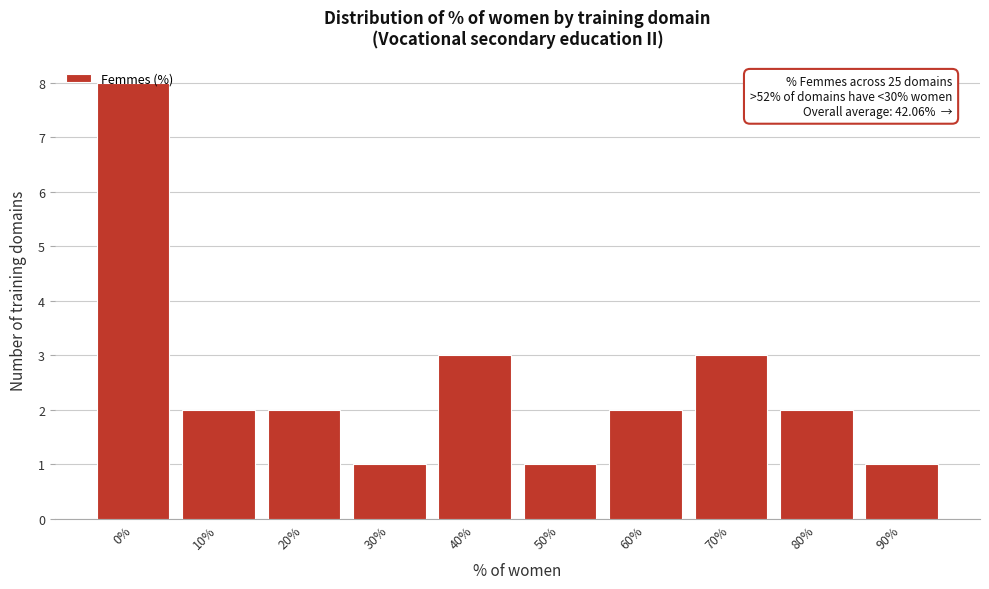

What is the greatest value displayed?

8